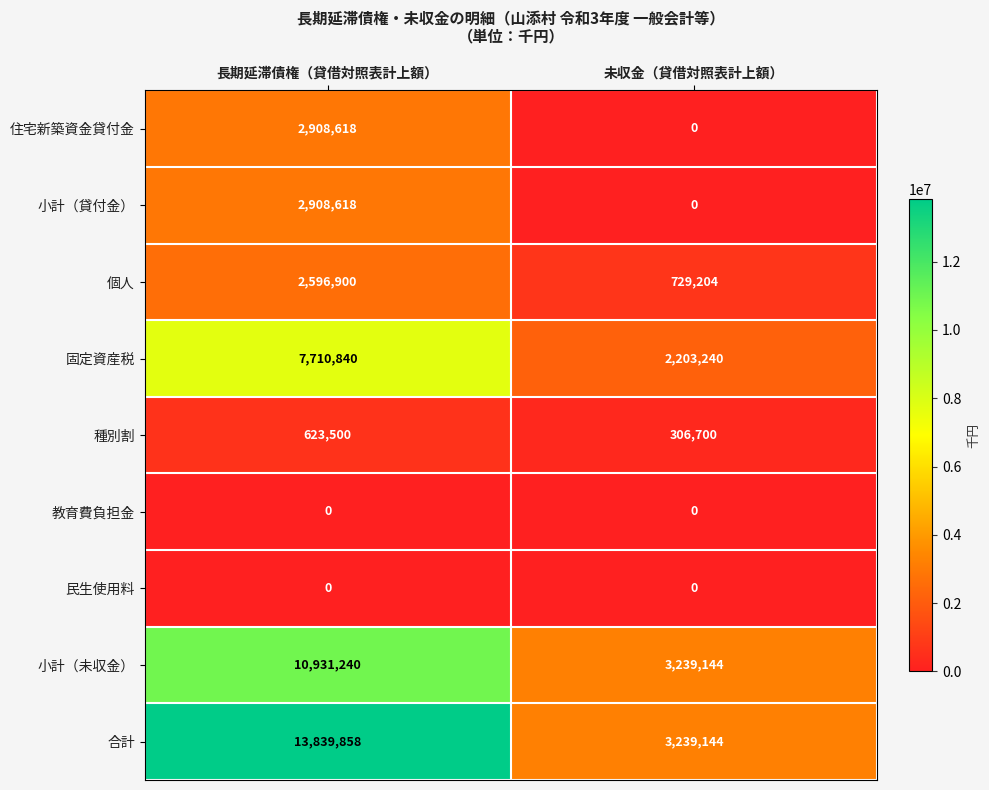

Which series changed the most between 長期延滞債権（貸借対照表計上額） and 未収金（貸借対照表計上額）?

合計